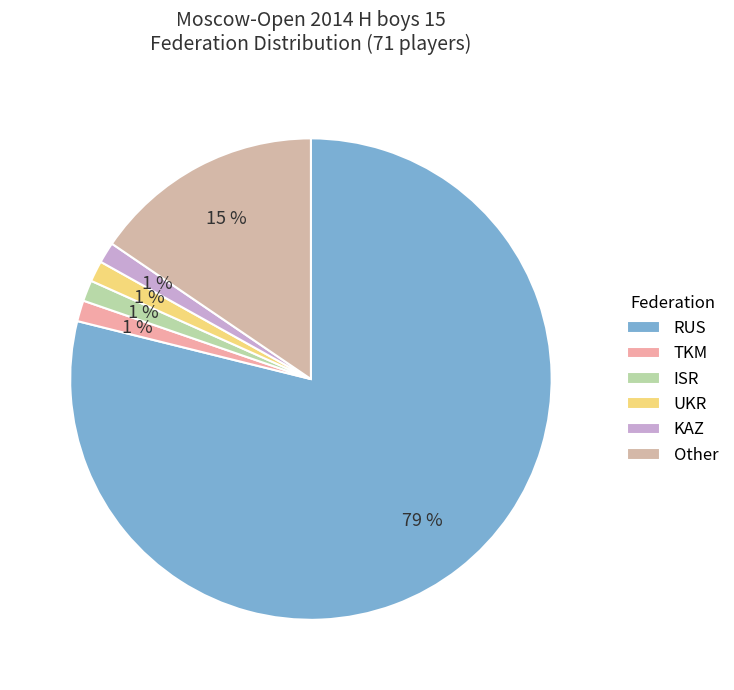

To the nearest percent, what is the combined percentage of Other and TKM?

17%